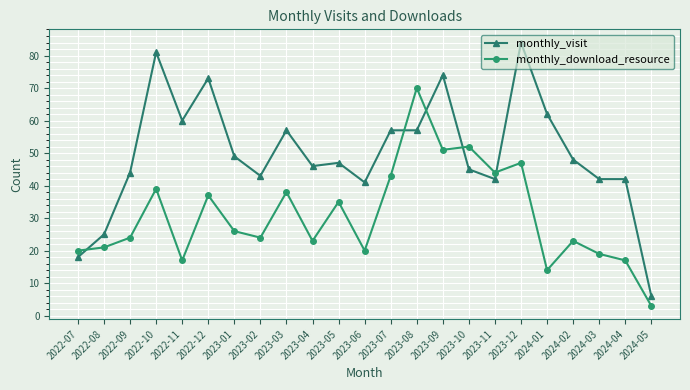

What is the difference between the highest and lowest values at 2023-08?

13